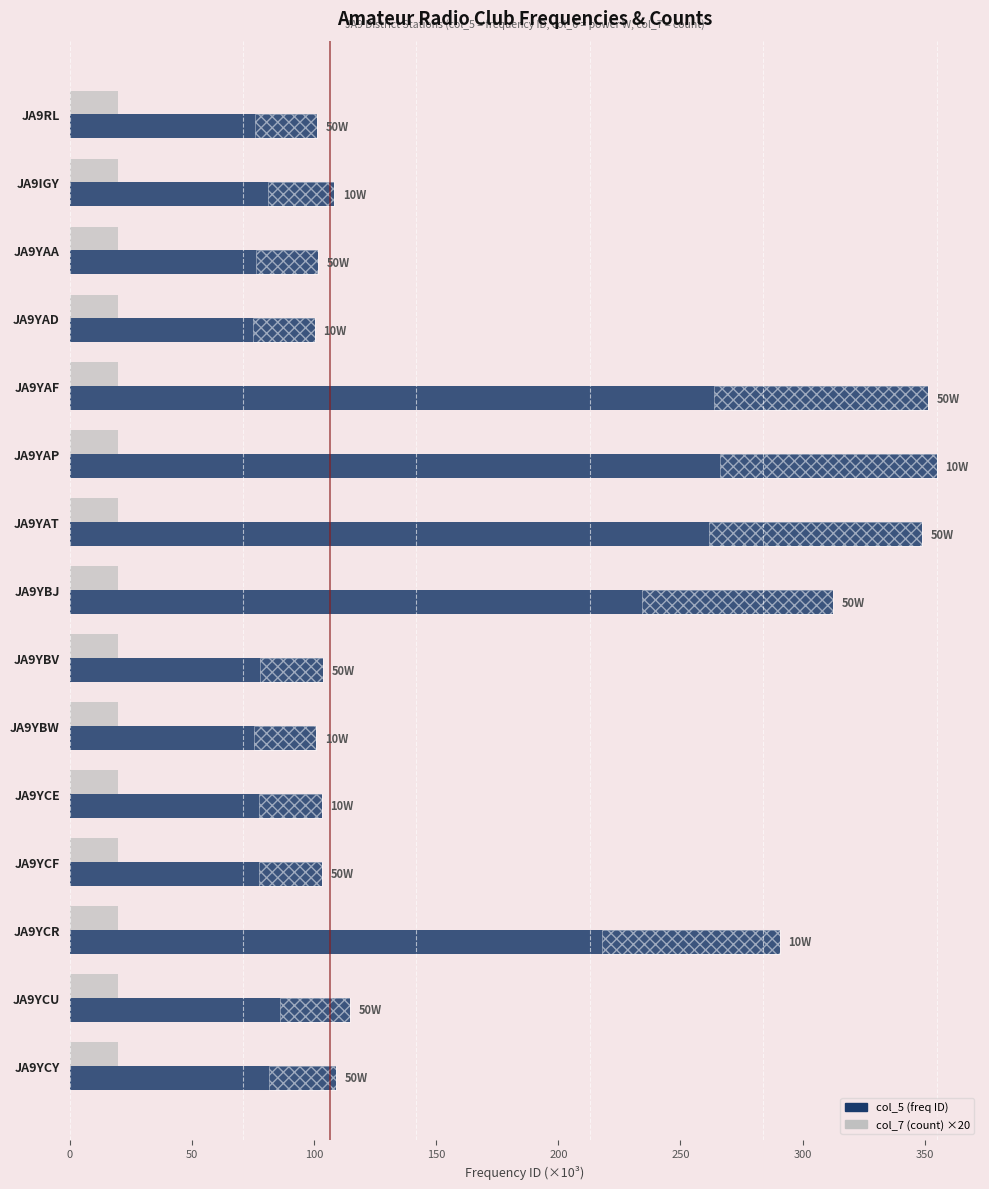

List the series in order of their peak value, lowest first.

col_7 (count) ×20, col_5 (freq)